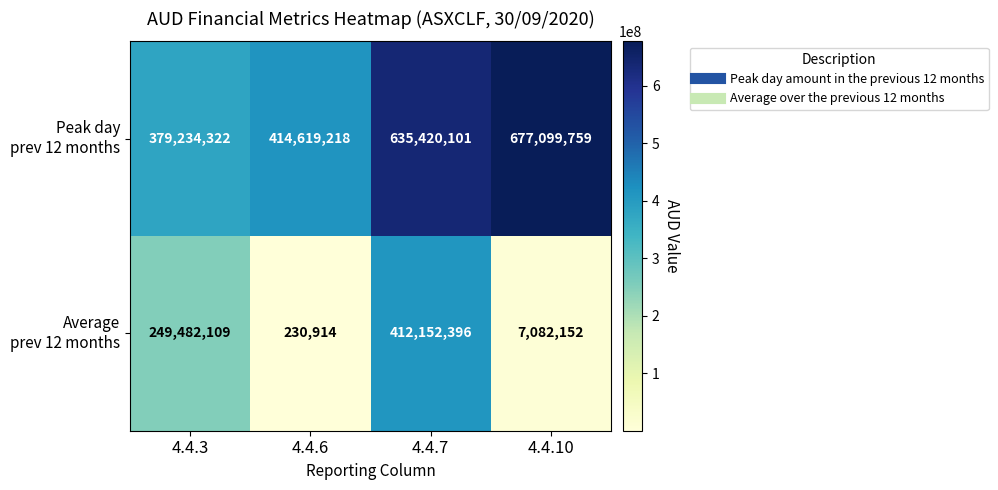

At which category is the sum across all series the highest?

4.4.7